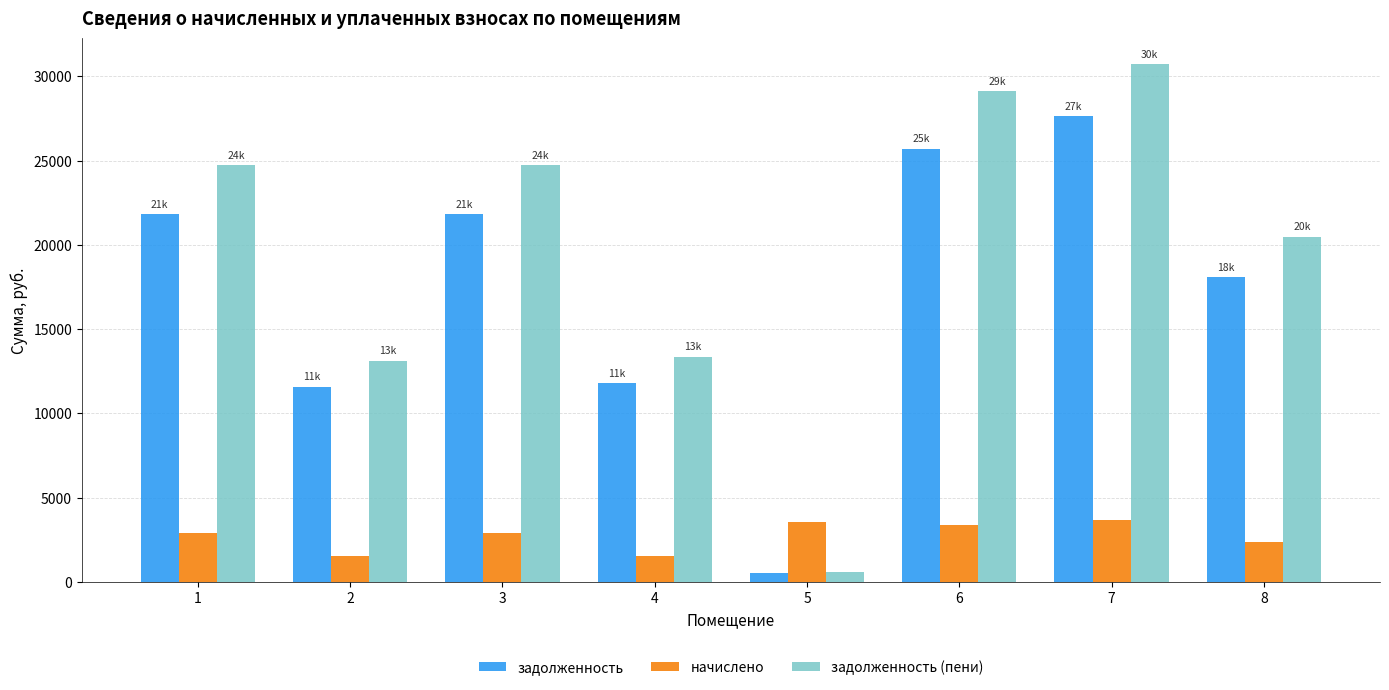

What is the difference between the maximum and second lowest values in the задолженность series?

16050.0